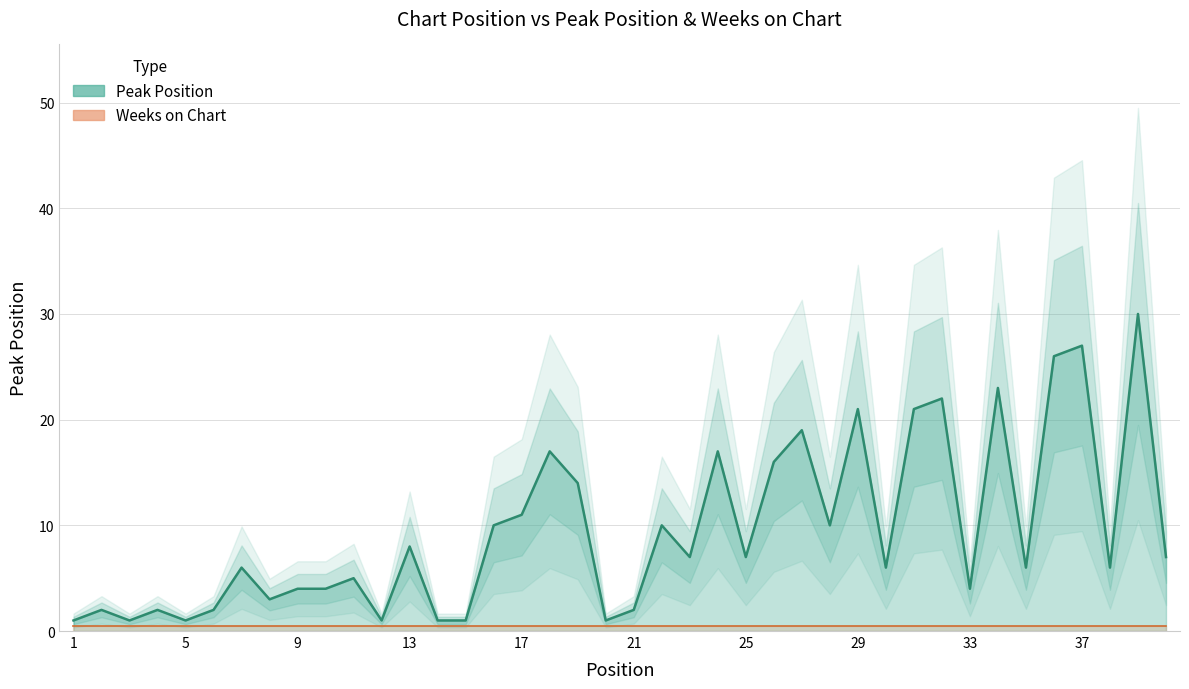

List the labels in order of value, smallest first.

1, 3, 5, 12, 14, 15, 20, 2, 4, 6, 21, 8, 9, 10, 33, 11, 7, 30, 35, 38, 23, 25, 40, 13, 16, 22, 28, 17, 19, 26, 18, 24, 27, 29, 31, 32, 34, 36, 37, 39